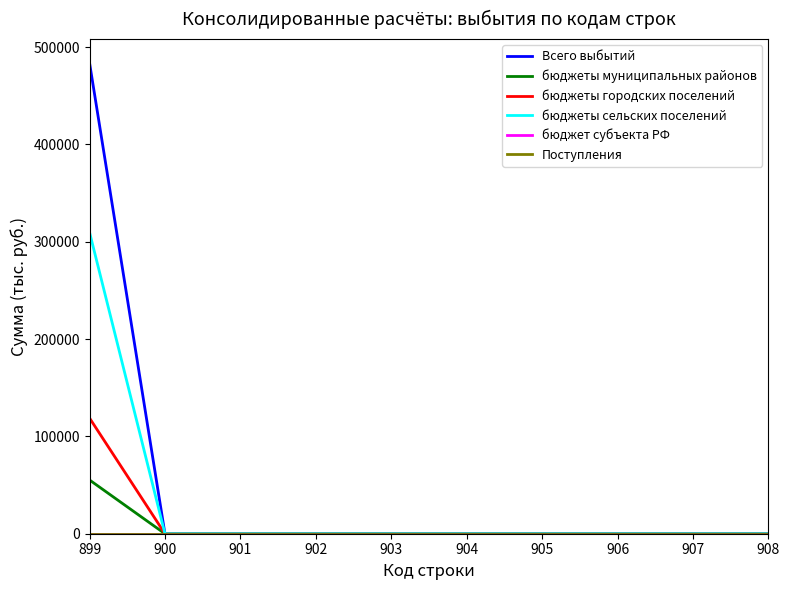

True or false: бюджеты сельских поселений and бюджет субъекта РФ cross at least once.

False